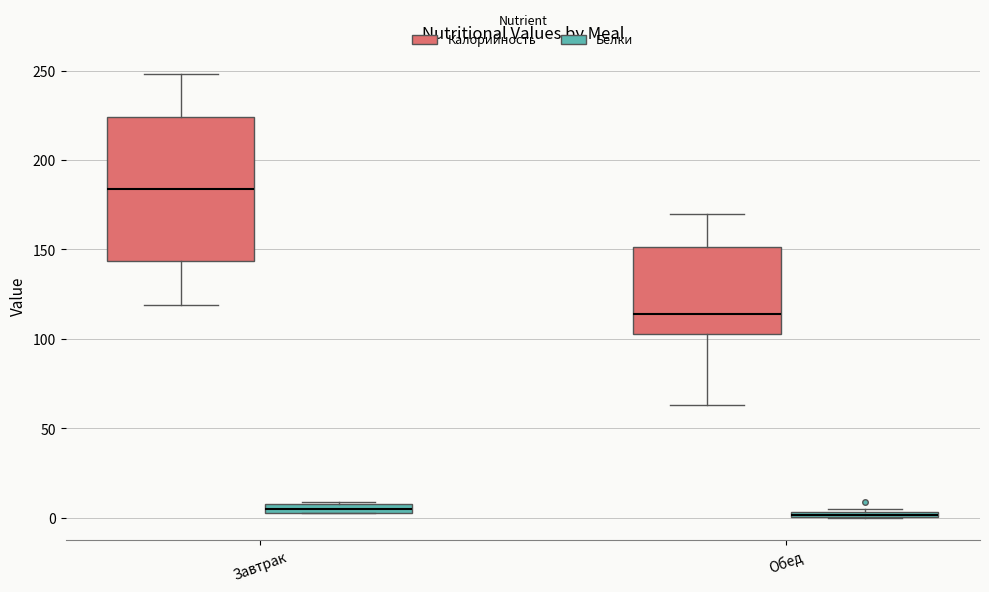

Comparing the boxes themselves (not the whiskers), which one is the tallest?

Завтрак (Калорийность)